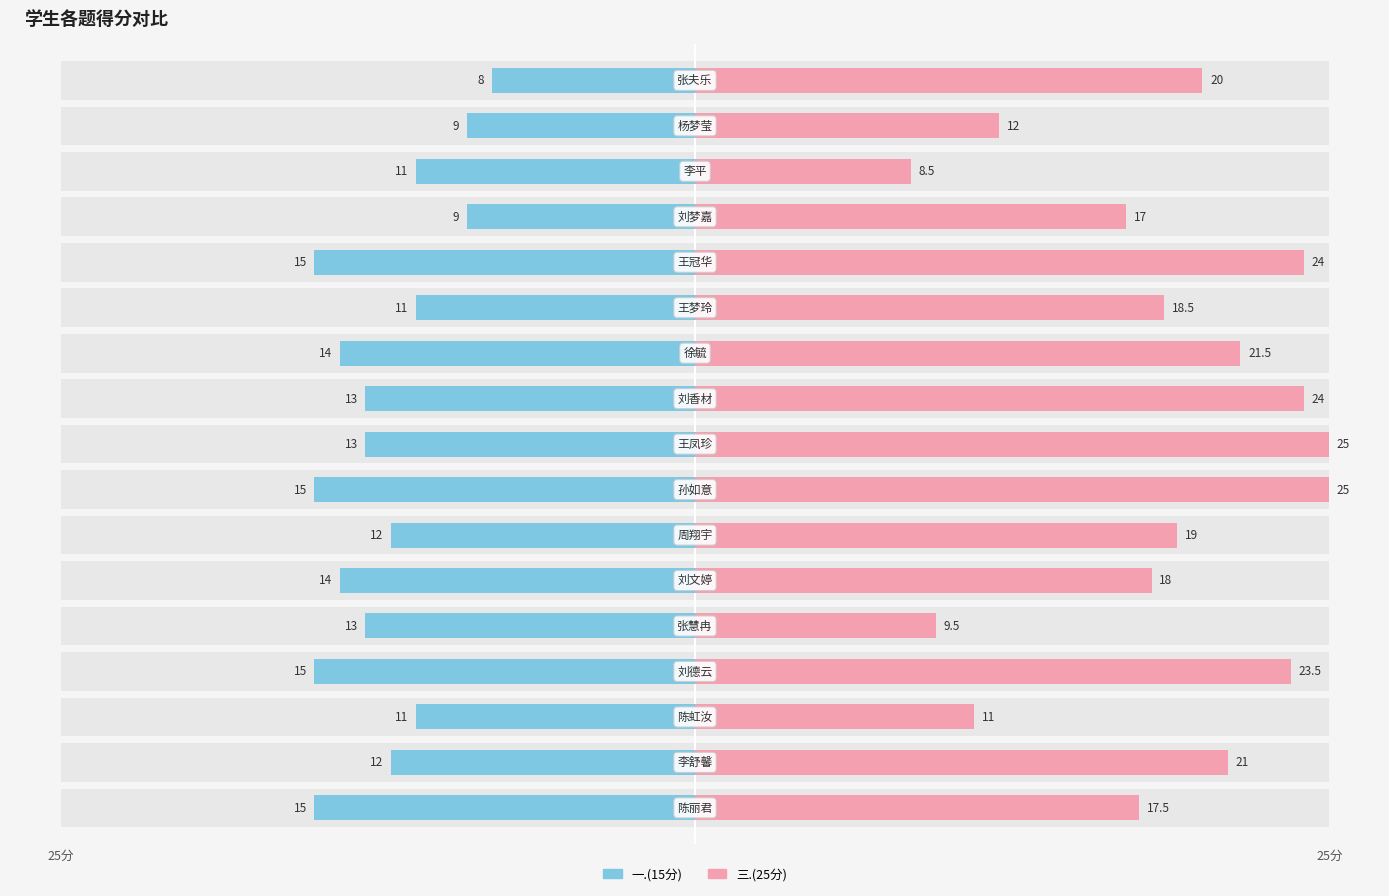

What is the value of the 三.(25分) bar at the 17th from the left?

20.0